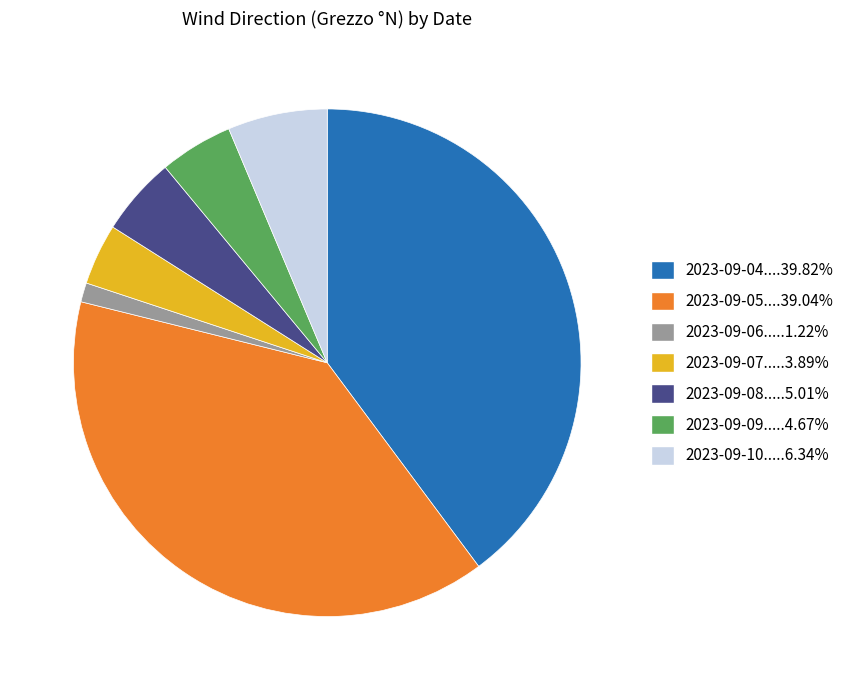

Does any single category account for the majority?

No